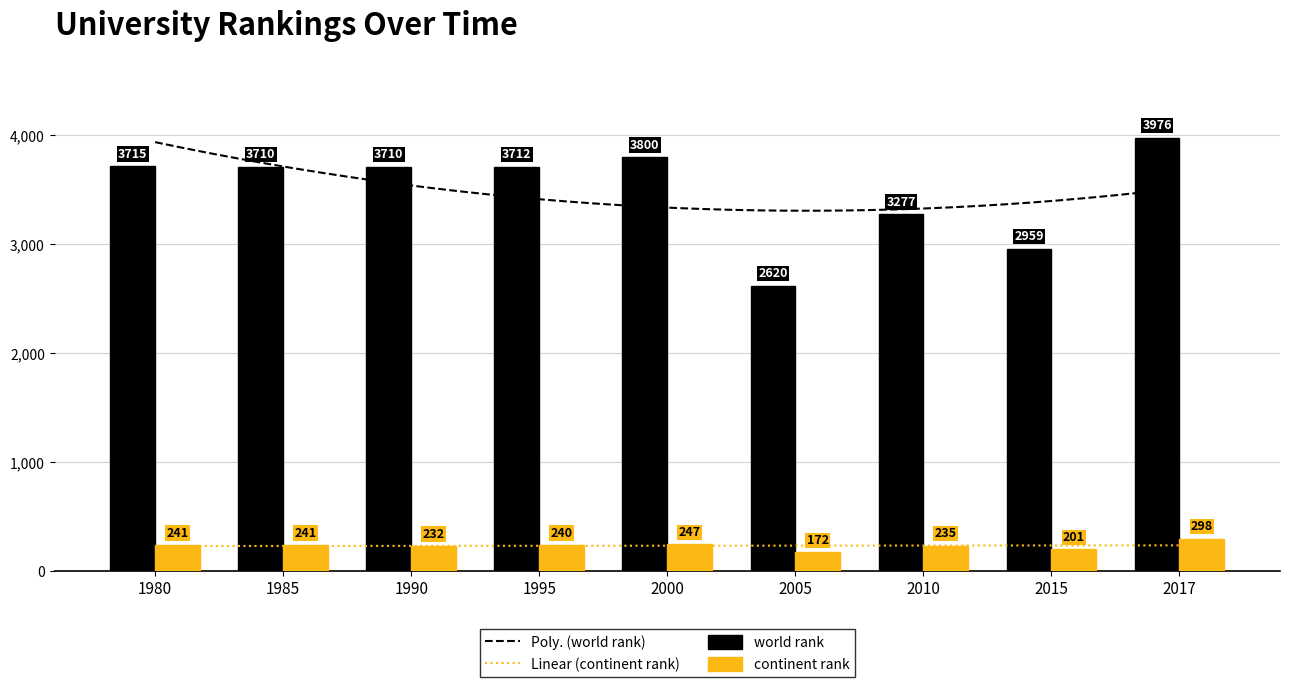

The world rank series shows 3710 at 1990. True or false?

True